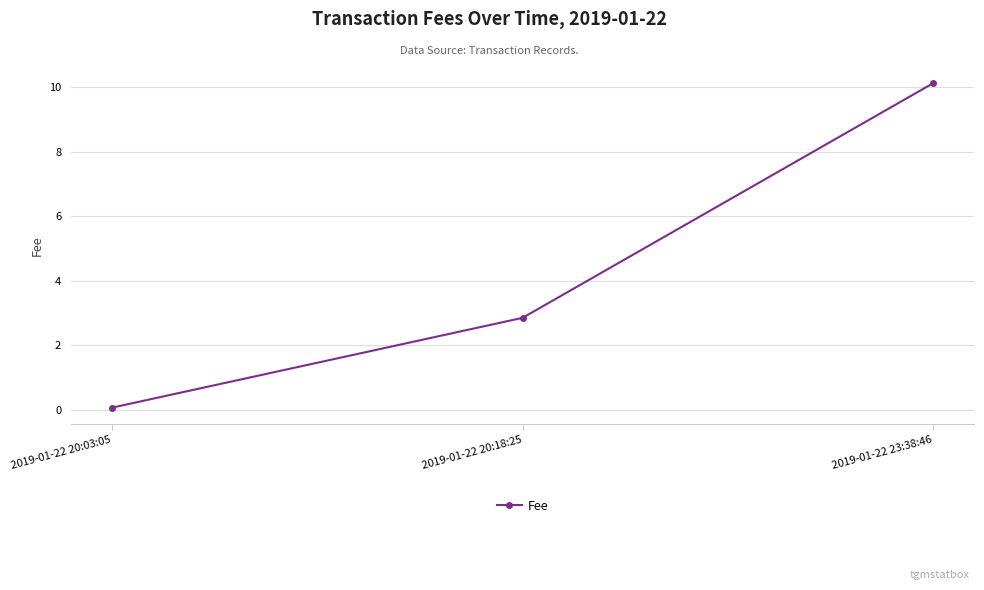

Which has a higher value, 2019-01-22 20:03:05 or 2019-01-22 20:18:25?

2019-01-22 20:18:25